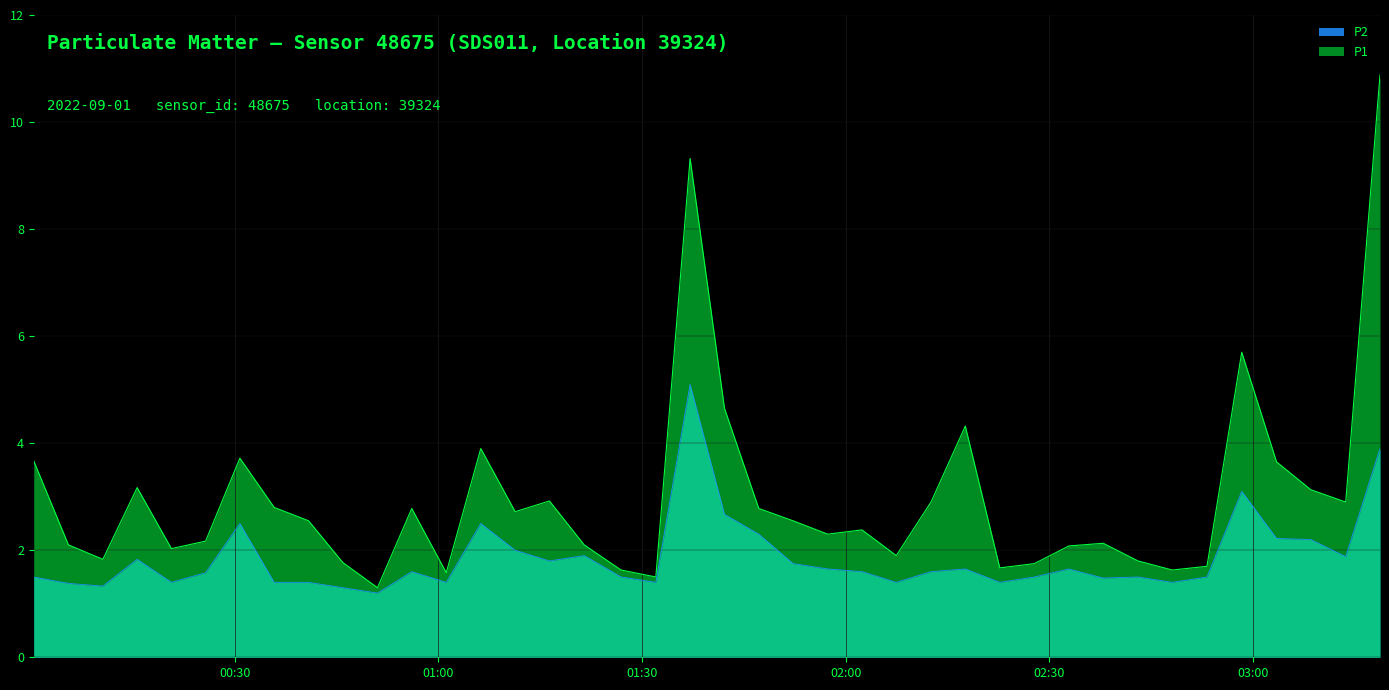

True or false: P1 and P2 intersect in this chart.

False